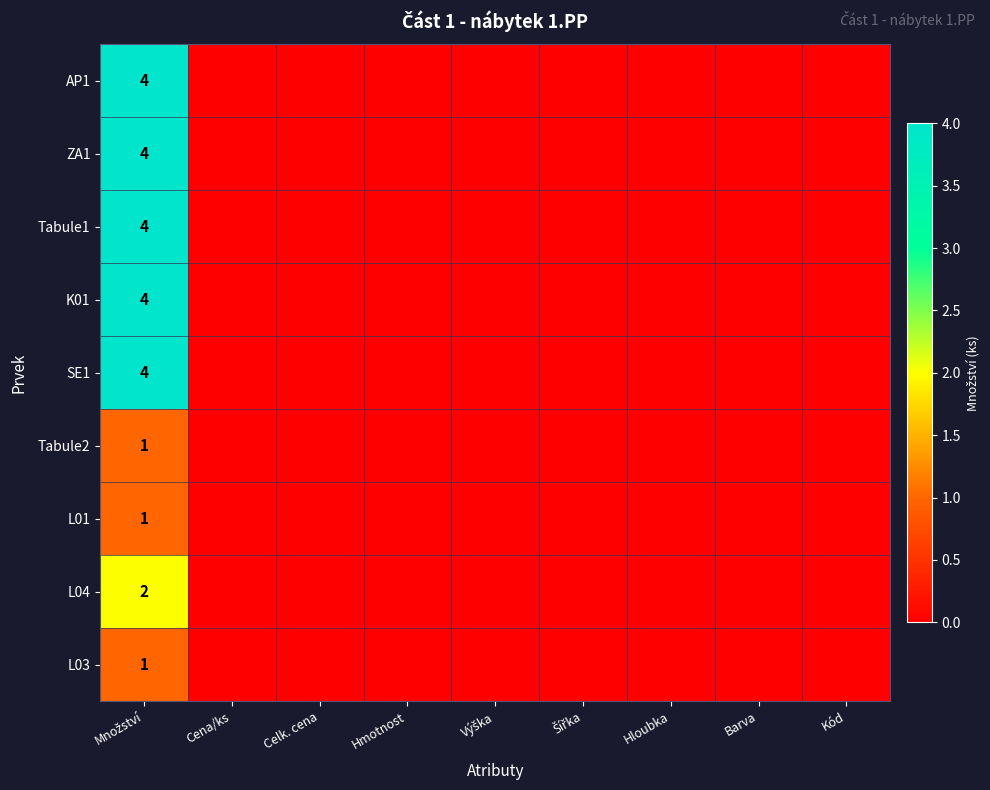

Between Množství and Hloubka, which is larger?

Množství